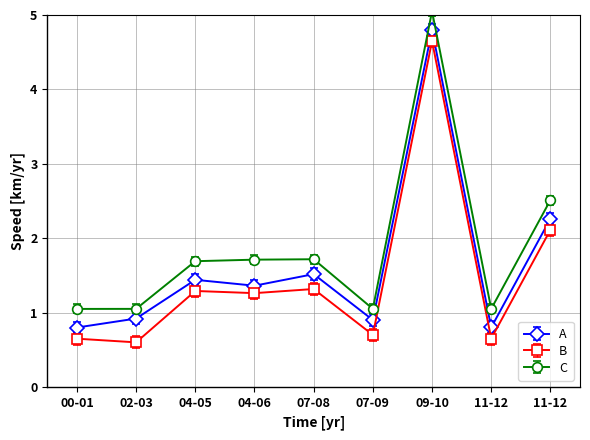

Does the chart have visible grid lines?

Yes